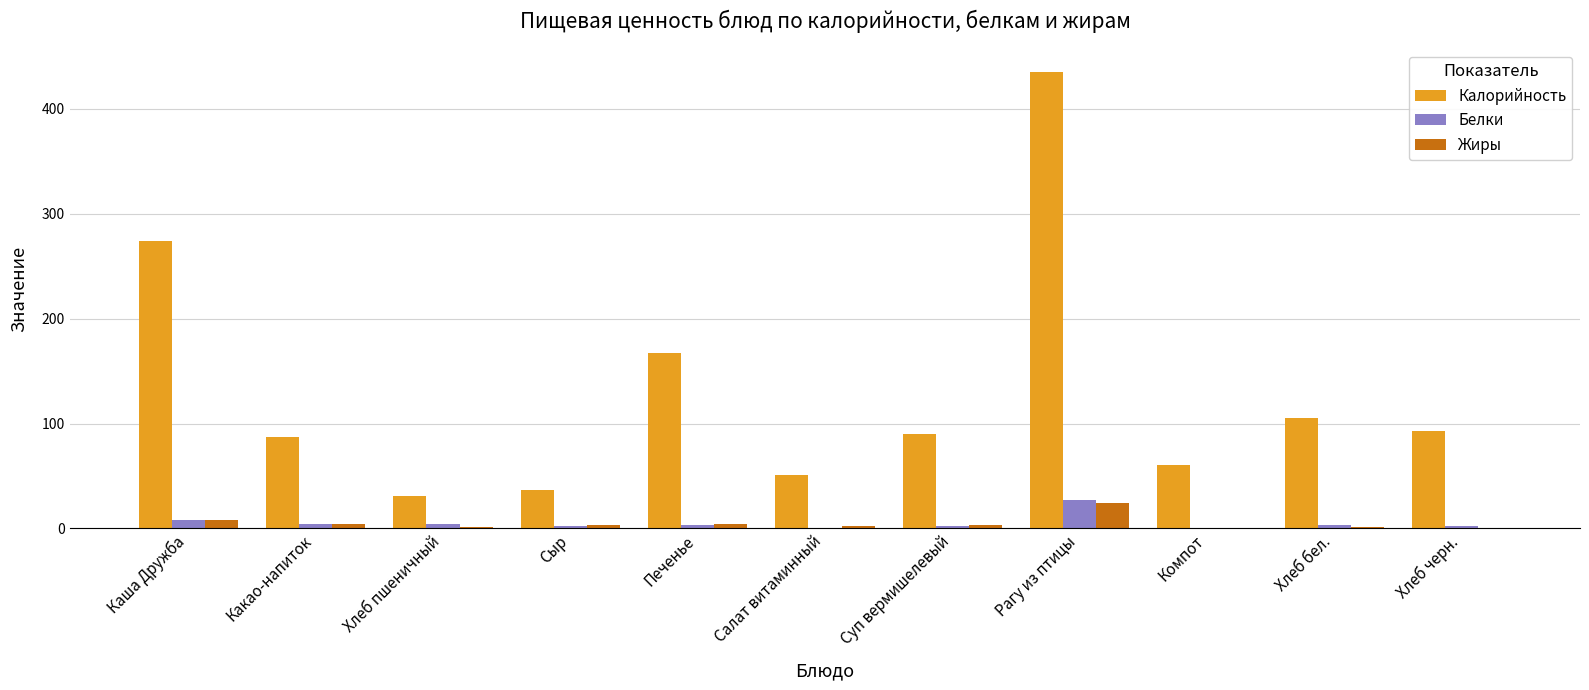

At which category does the chart reach its peak across all series?

Рагу из птицы